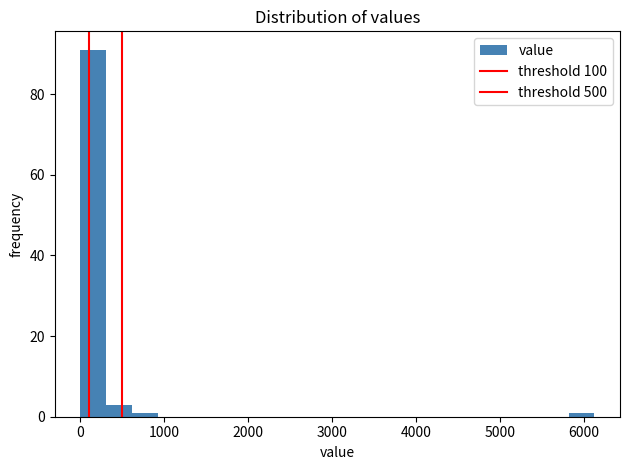

Around what value on the x-axis is the tallest bar? Give the approximate position of its centre, as read against the axis.

200